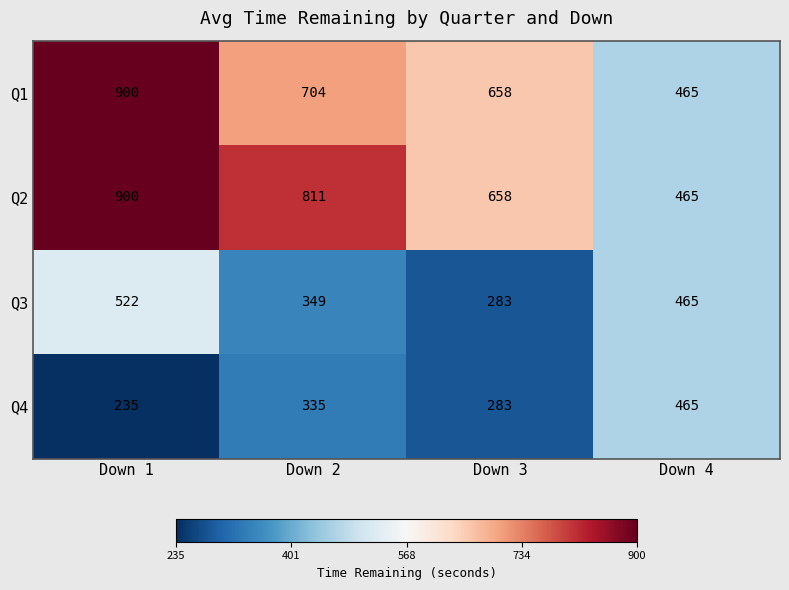

What is the lowest value of the Q1 series?

465